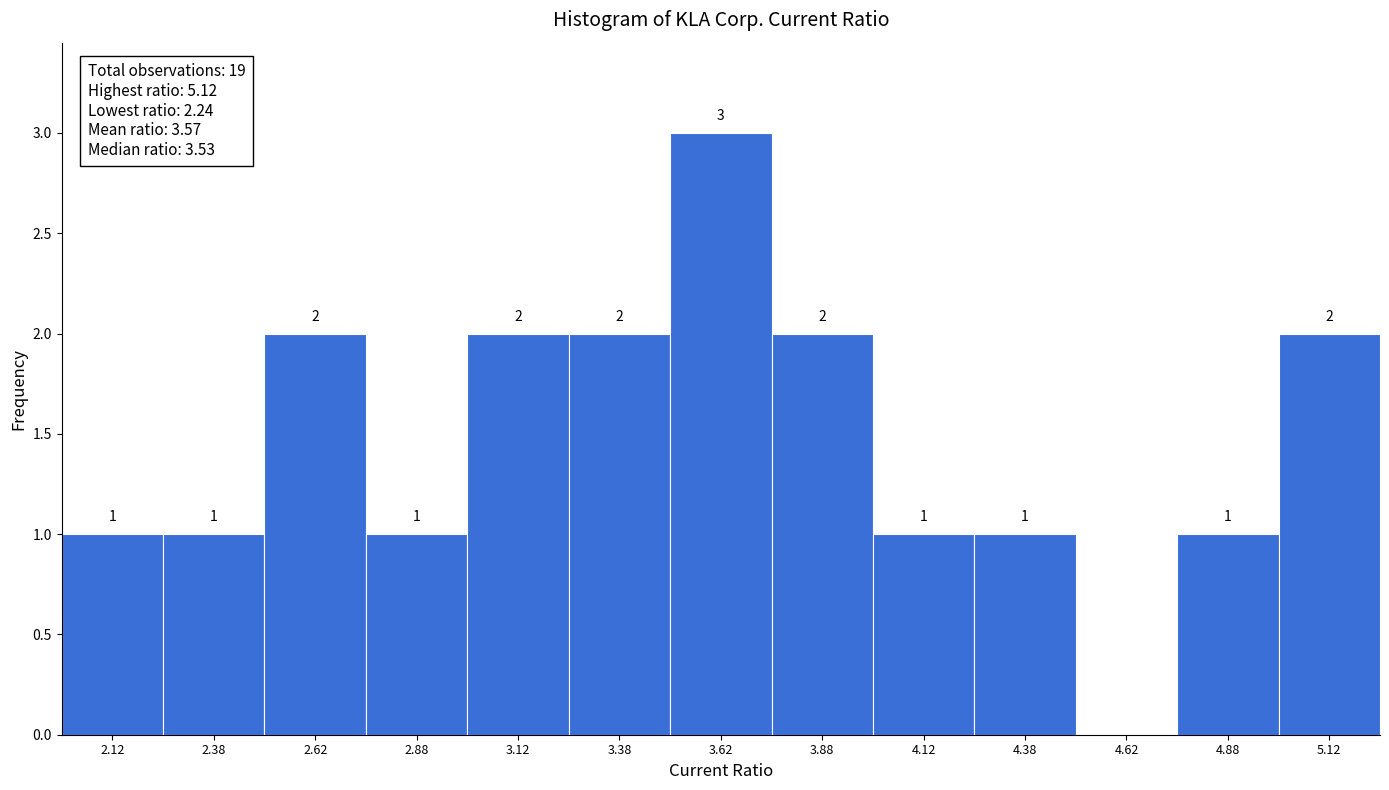

Over which range of the x-axis is the bar tallest?

3.50 to 3.75